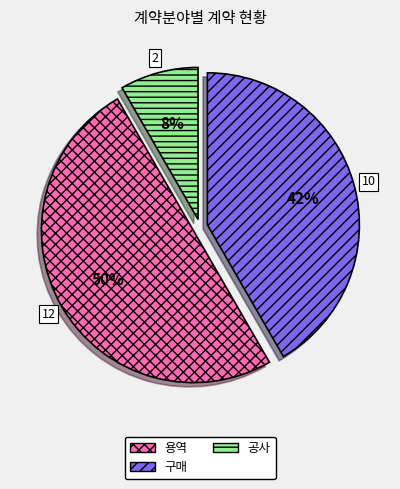

Is the sum of 구매 and 용역 greater than half?

Yes